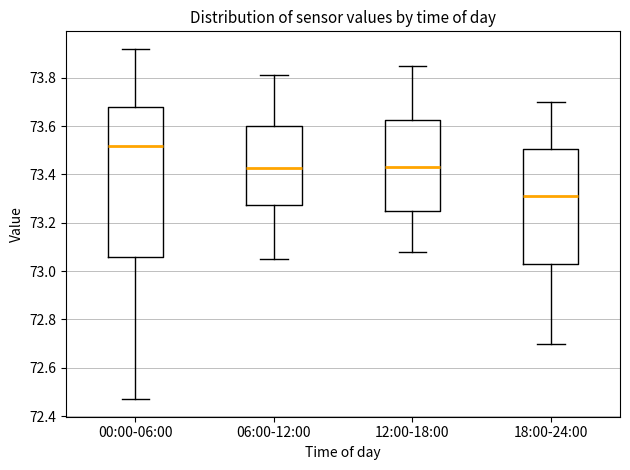

Reading left to right, transcribe this box plot: for each box, give where its median line is, the range the box spans, and where its two whiskers end, as read against the y-axis. The values are not printed on the chart, so give them approximately, as read against the axis.

00:00-06:00: median 73.52, box 73.06 to 73.68, whiskers 72.48 to 73.92
06:00-12:00: median 73.42, box 73.28 to 73.60, whiskers 73.06 to 73.82
12:00-18:00: median 73.44, box 73.24 to 73.62, whiskers 73.08 to 73.86
18:00-24:00: median 73.32, box 73.04 to 73.50, whiskers 72.70 to 73.70